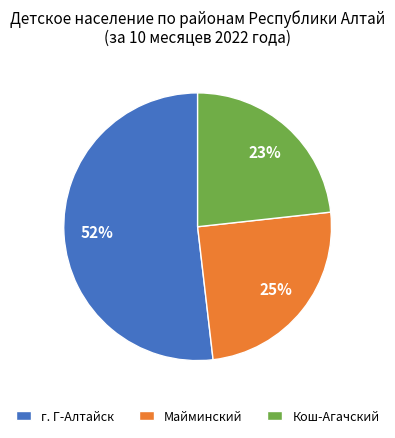

Which has a higher value, г. Г-Алтайск or Кош-Агачский?

г. Г-Алтайск